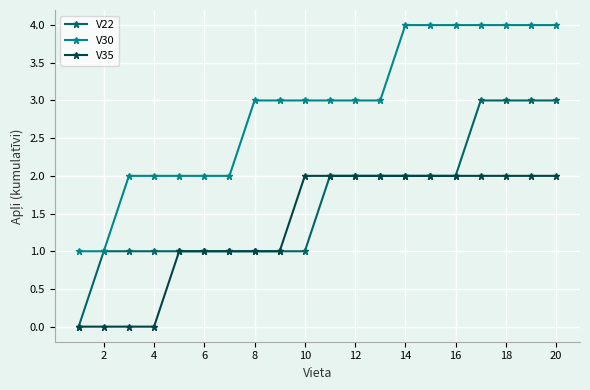

What is the value of the V22 point at the 5th from the left?

1